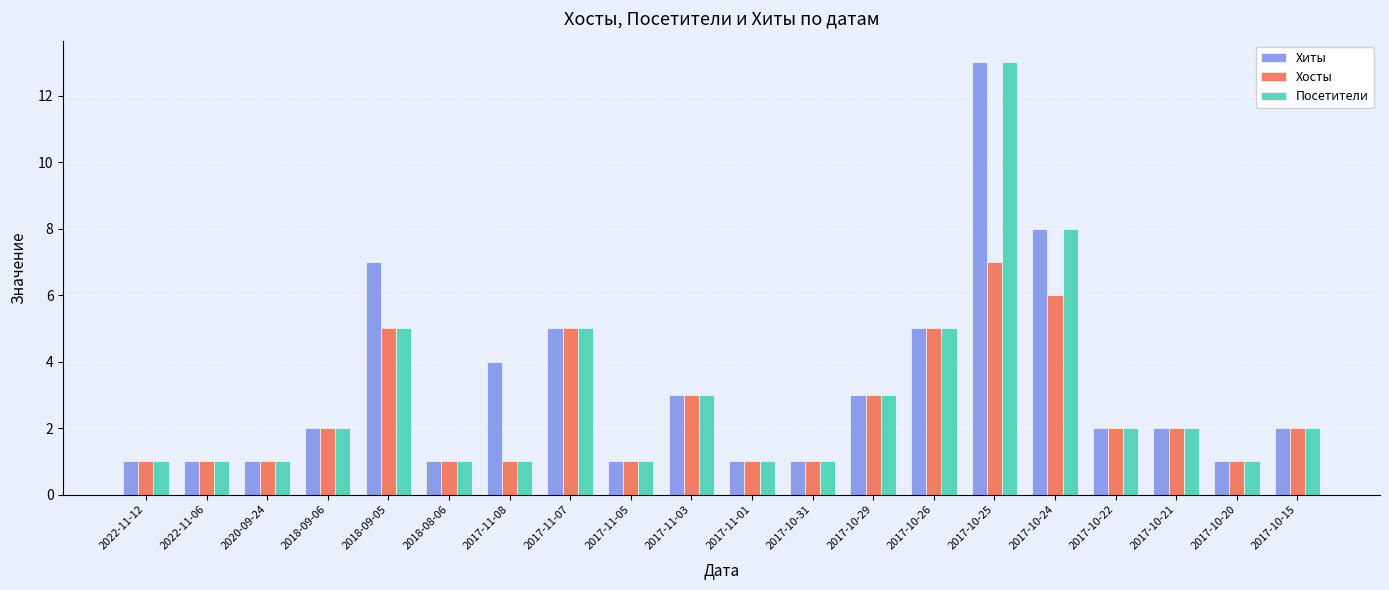

What is the difference between the second highest and minimum values in the Хиты series?

7